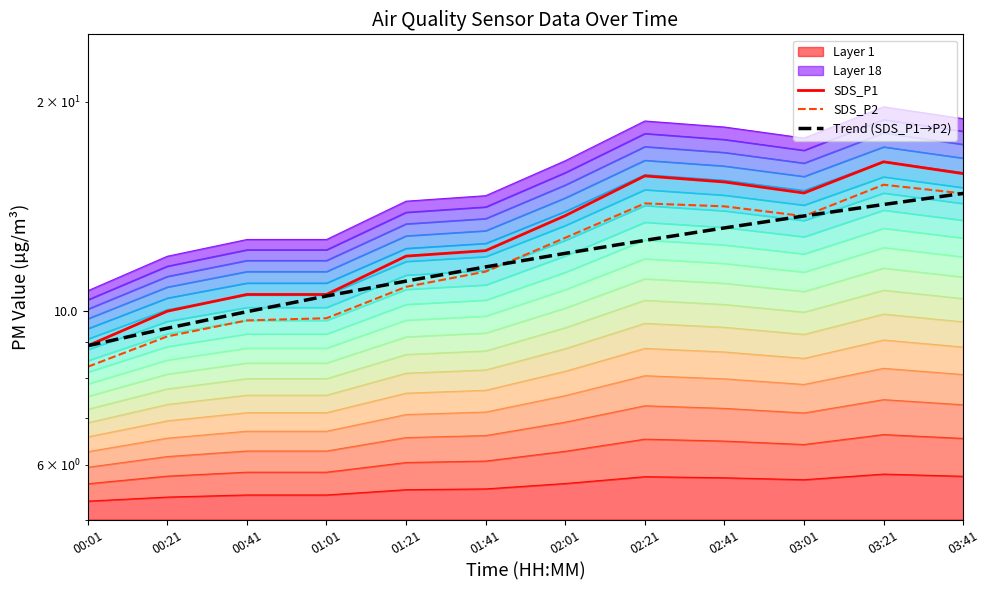

Does the chart display data point markers on the line(s)?

No